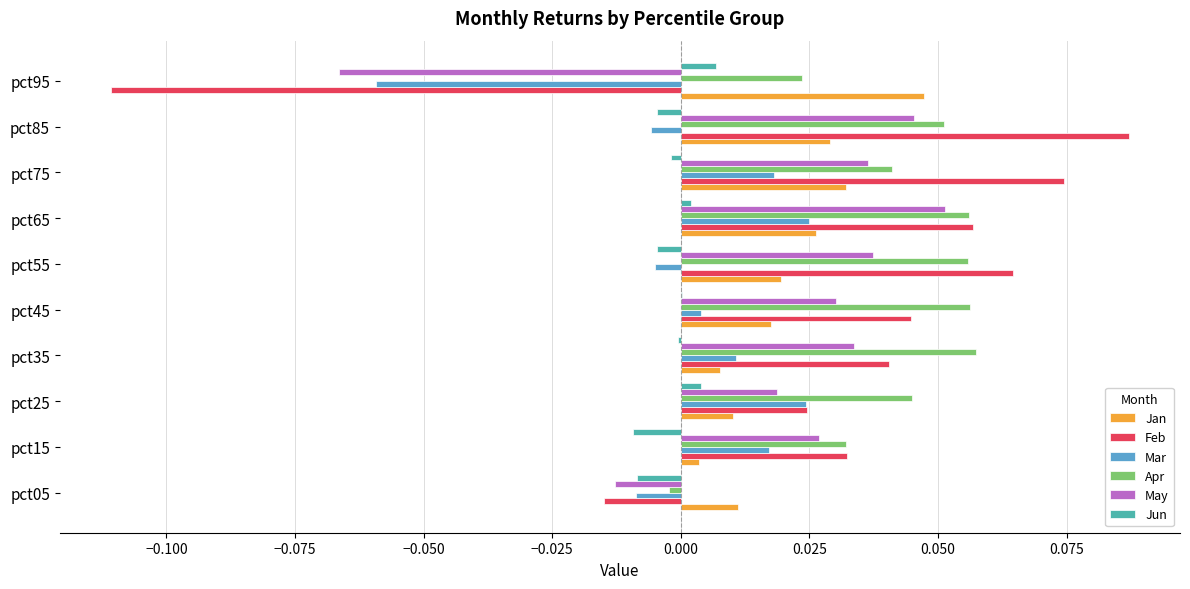

Is the value of Jun at pct95 greater than the value of Feb at pct25?

No